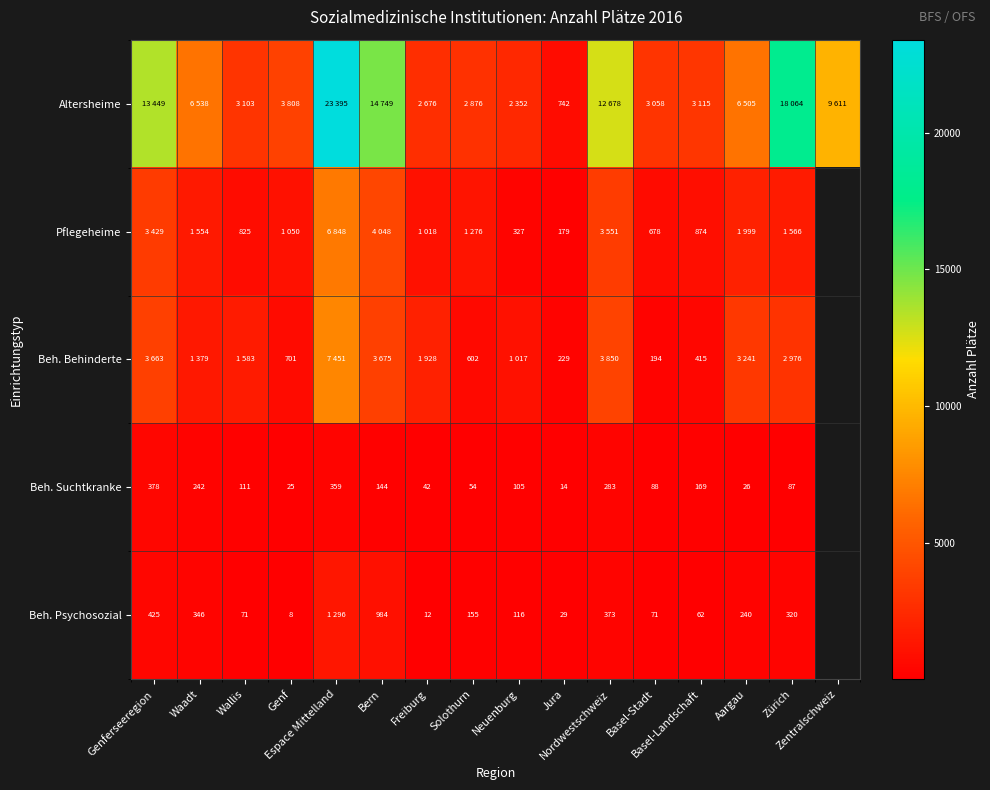

At which label does Beh. Psychosozial first exceed 240?

Genferseeregion